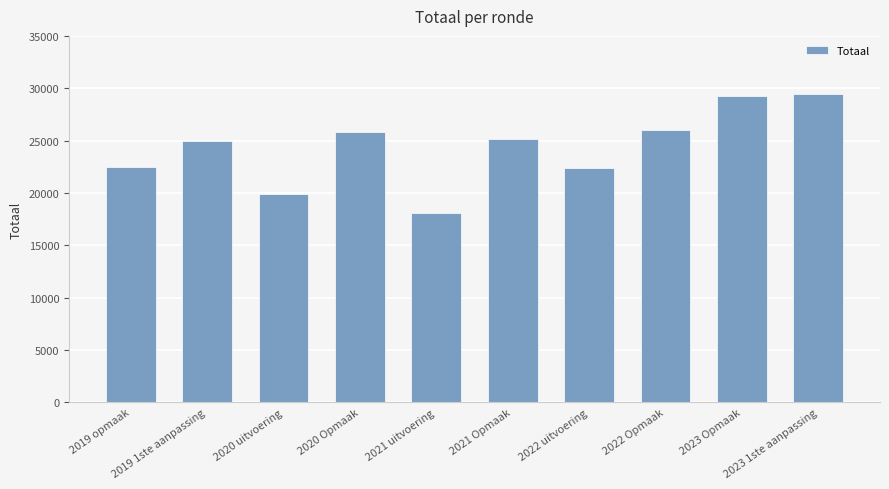

What is the ratio of the value at 2022 Opmaak to the value at 2023 Opmaak?

0.9